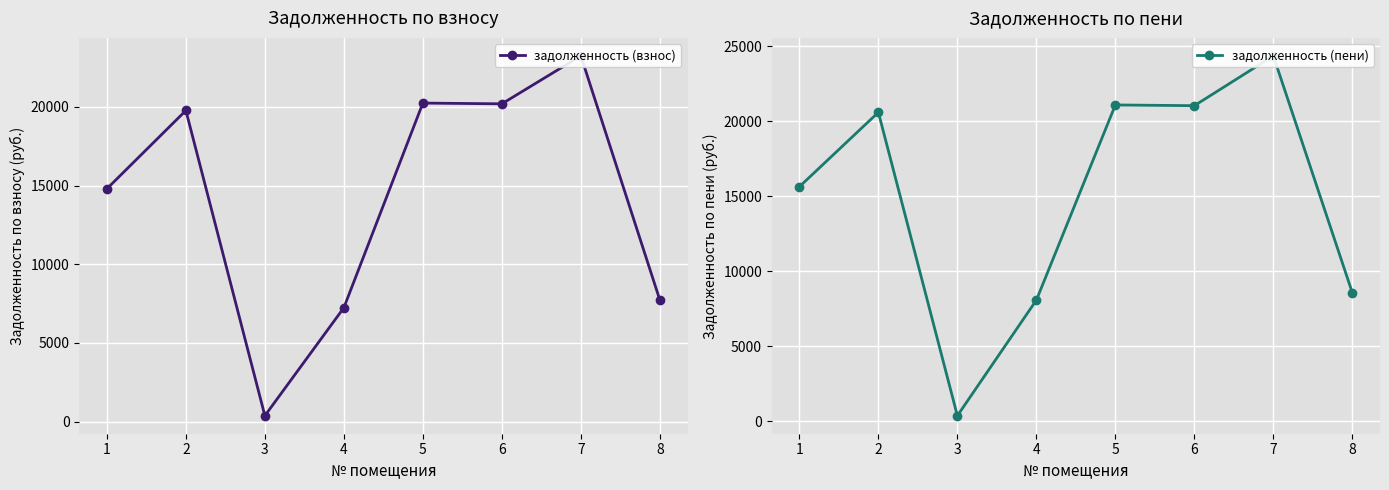

True or false: задолженность (взнос) and задолженность (пени) cross at least once.

False